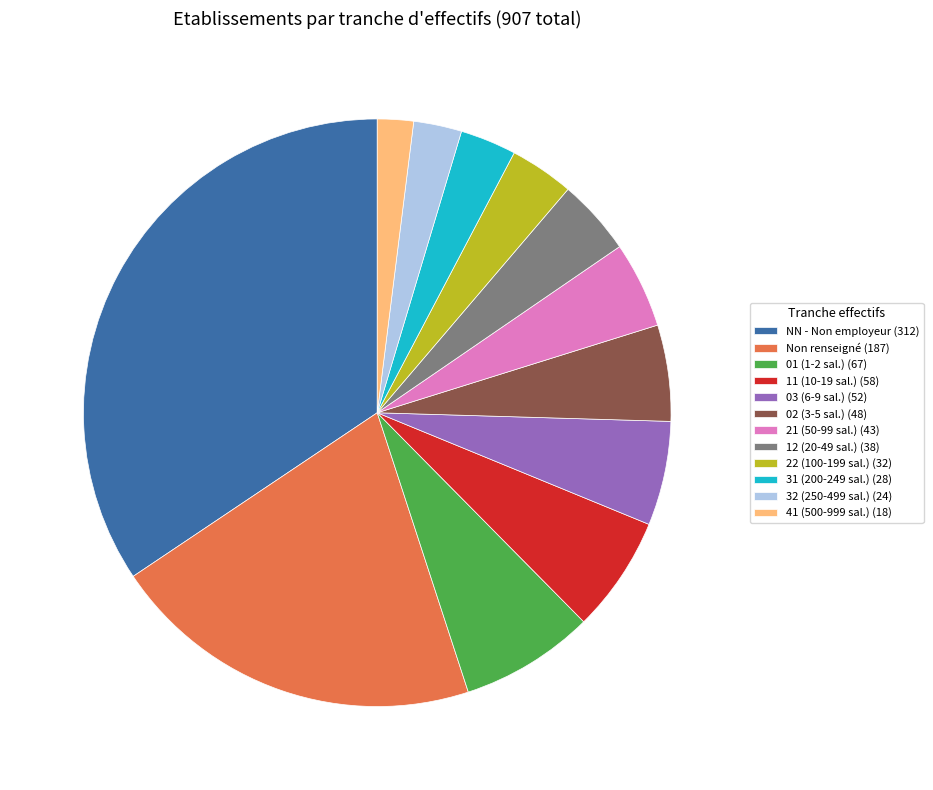

The 03 (6-9 sal.) (52) slice represents 15% of the pie. True or false?

False